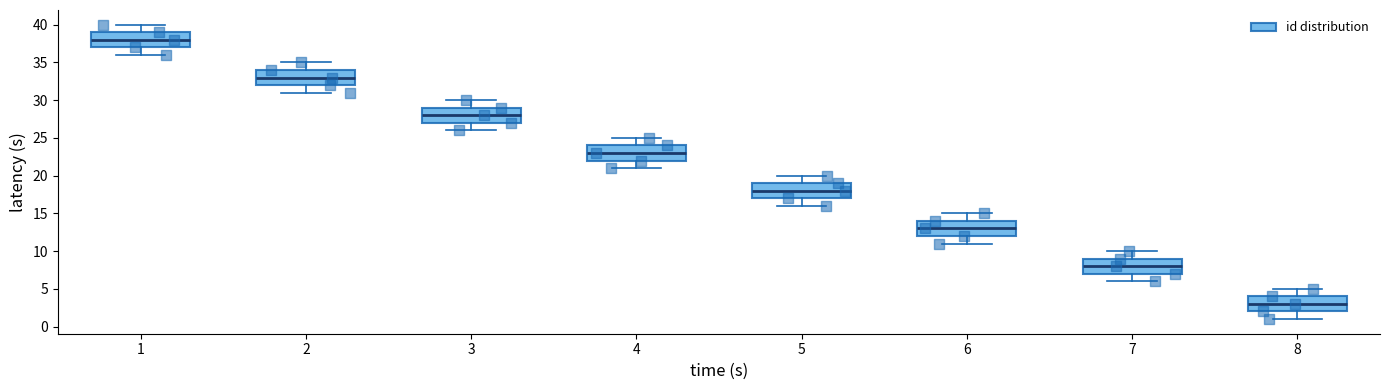

Reading left to right, transcribe this box plot: for each box, give where its median line is, the range the box spans, and where its two whiskers end, as read against the y-axis. The values are not printed on the chart, so give them approximately, as read against the axis.

1: median 38, box 37 to 39, whiskers 36 to 40
2: median 33, box 32 to 34, whiskers 31 to 35
3: median 28, box 27 to 29, whiskers 26 to 30
4: median 23, box 22 to 24, whiskers 21 to 25
5: median 18, box 17 to 19, whiskers 16 to 20
6: median 13, box 12 to 14, whiskers 11 to 15
7: median 8, box 7 to 9, whiskers 6 to 10
8: median 3, box 2 to 4, whiskers 1 to 5